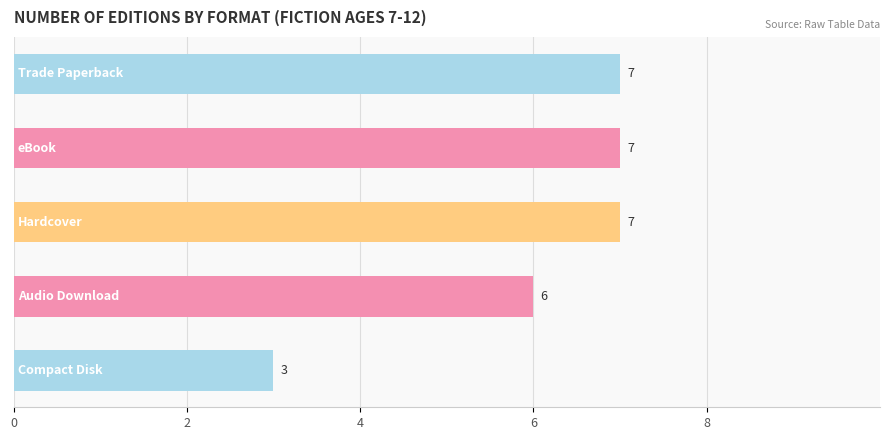

What is the average value?

6